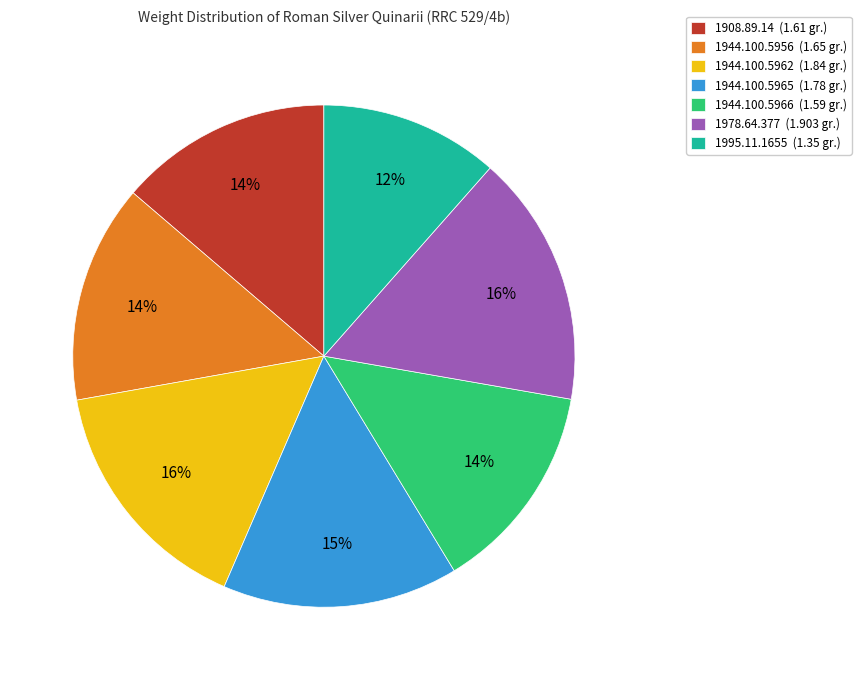

Between 1944.100.5956 (1.65 gr.) and 1978.64.377 (1.903 gr.), which is larger?

1978.64.377 (1.903 gr.)